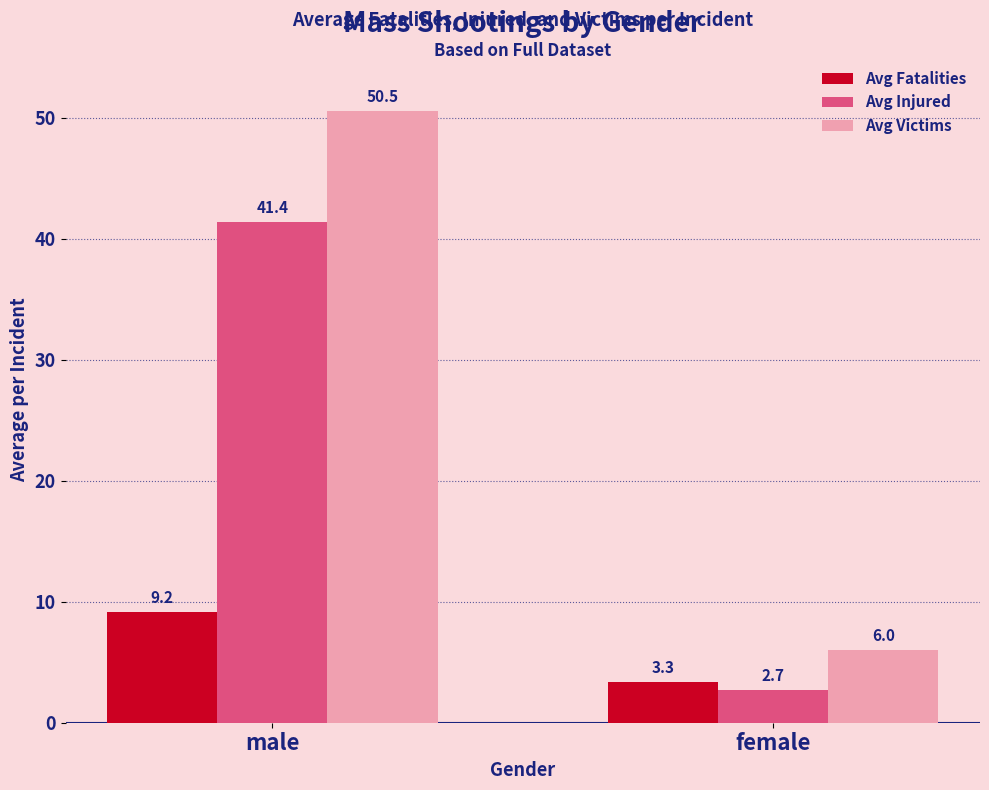

What is the maximum value shown in the chart?

50.5